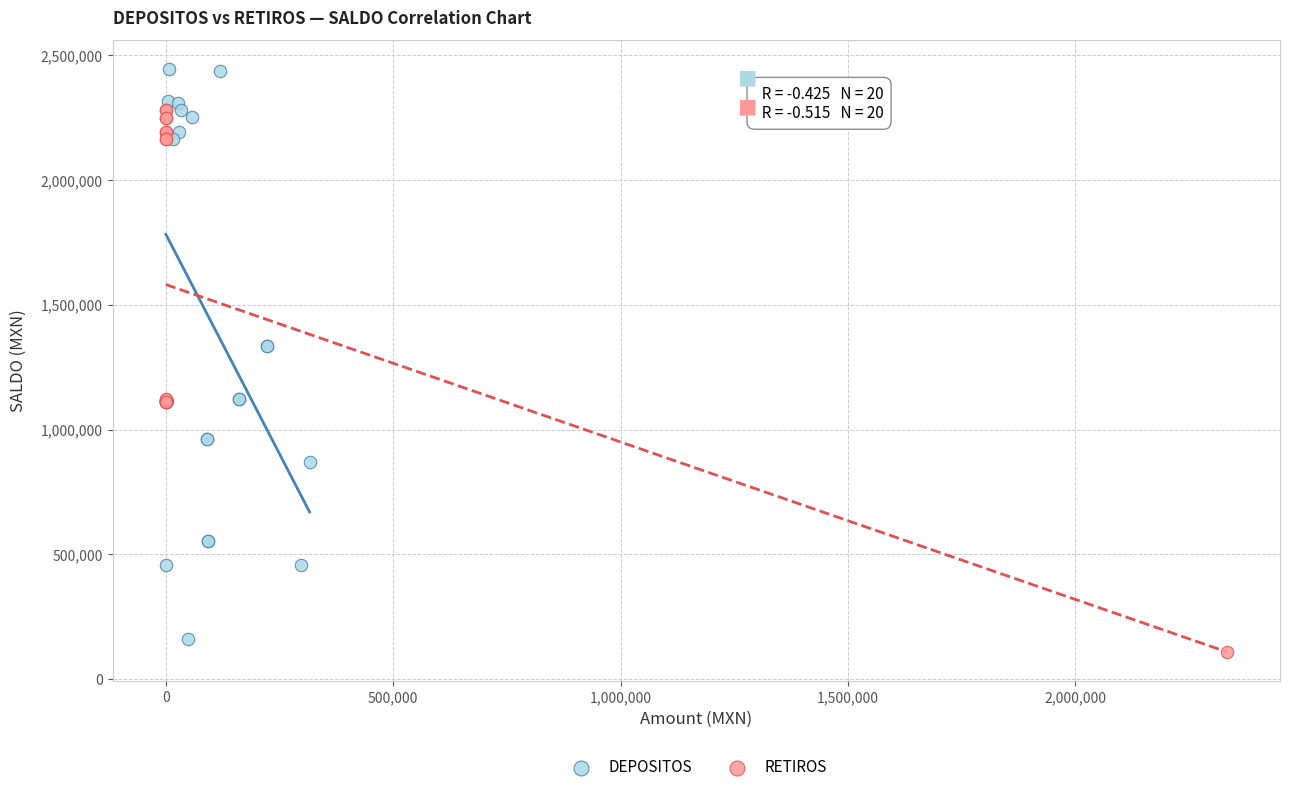

Which series contains the lowest Y value?

RETIROS